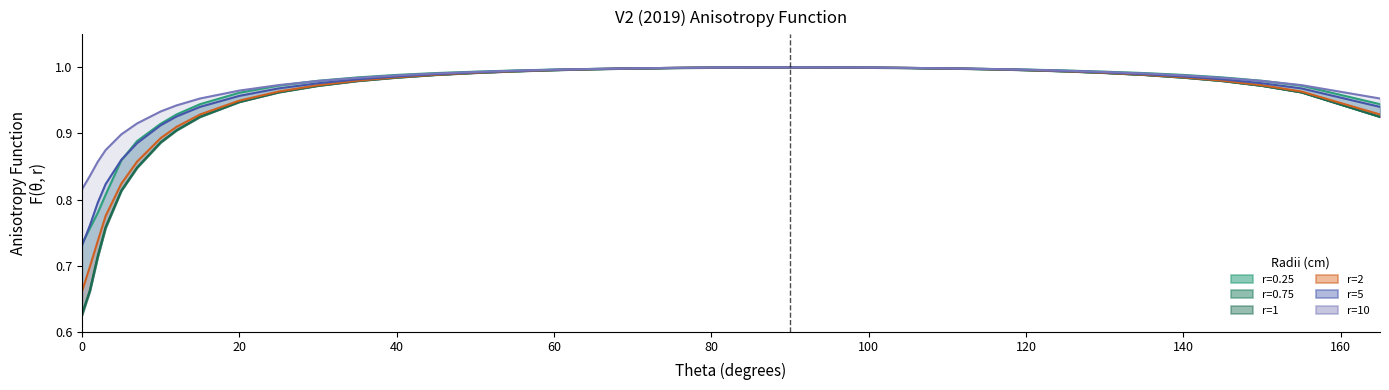

True or false: r=0.25 and r=0.75 intersect in this chart.

False